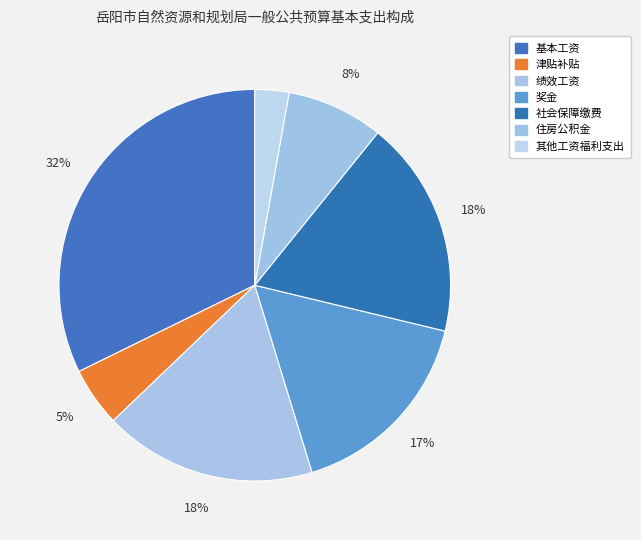

Does 绩效工资 represent more than half of the total?

No